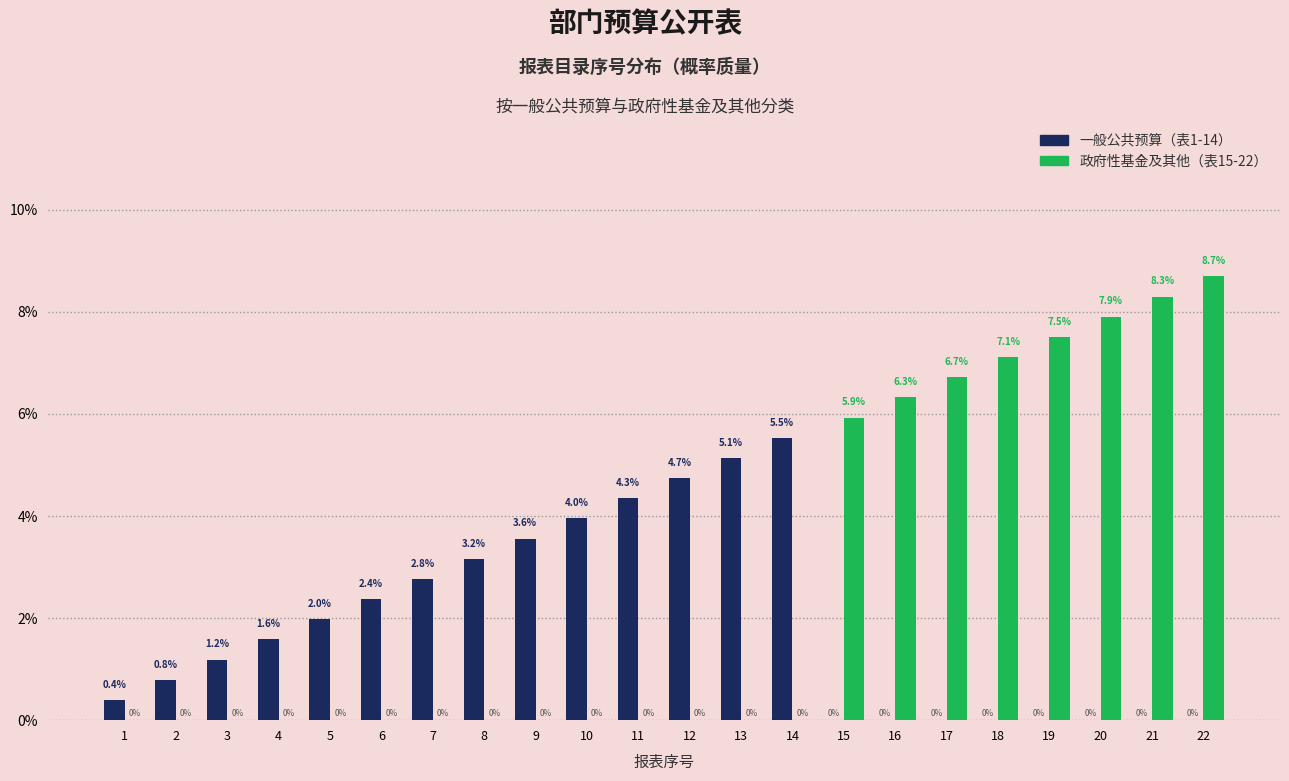

Reading right to left, what are all the values shown in this chart?

一般公共预算（表1-14）: 22=0.0	21=0.0	20=0.0	19=0.0	18=0.0	17=0.0	16=0.0	15=0.0	14=5.5	13=5.1	12=4.7	11=4.3	10=4.0	9=3.6	8=3.2	7=2.8	6=2.4	5=2.0	4=1.6	3=1.2	2=0.8	1=0.4
政府性基金及其他（表15-22）: 22=8.7	21=8.3	20=7.9	19=7.5	18=7.1	17=6.7	16=6.3	15=5.9	14=0.0	13=0.0	12=0.0	11=0.0	10=0.0	9=0.0	8=0.0	7=0.0	6=0.0	5=0.0	4=0.0	3=0.0	2=0.0	1=0.0